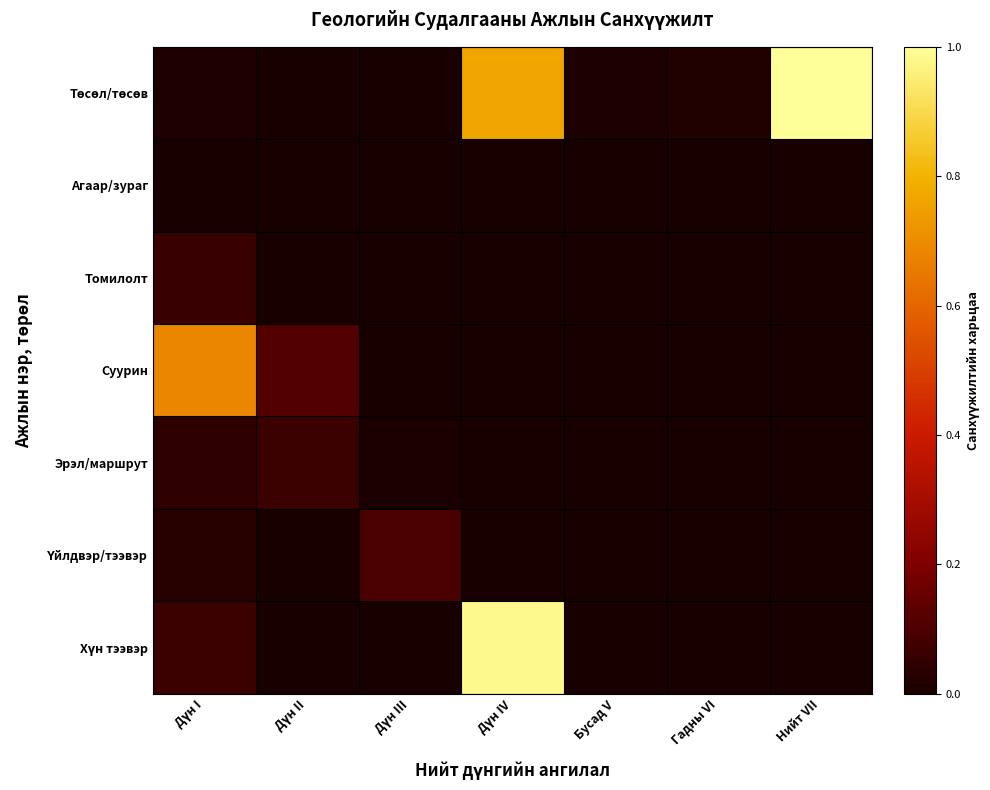

Count the number of data series in this chart.

7